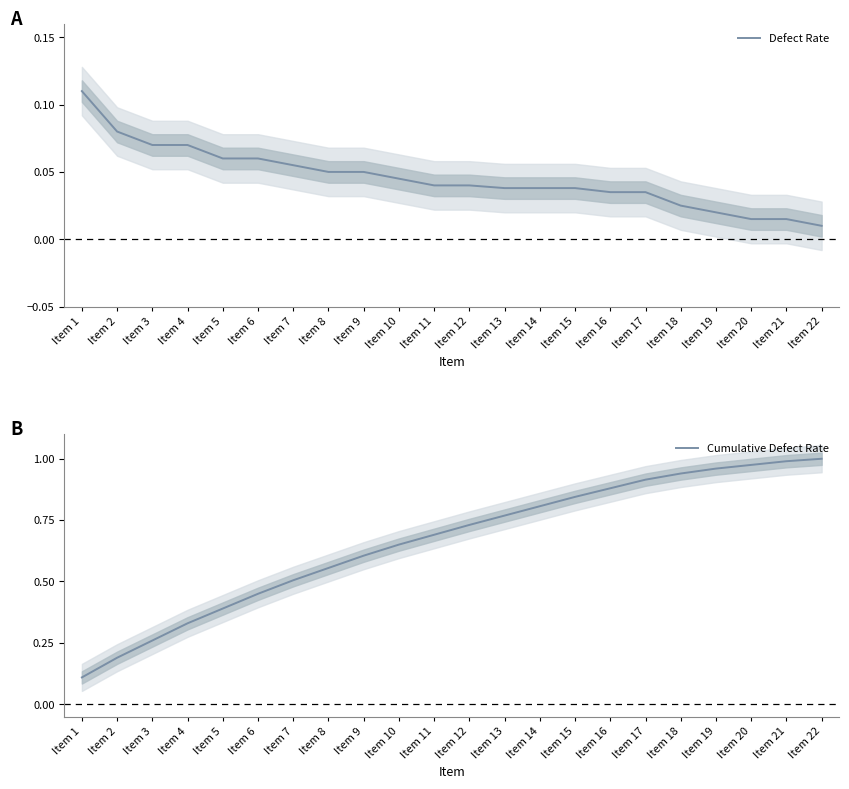

The Defect Rate series shows 0.0 at Item 15. True or false?

True